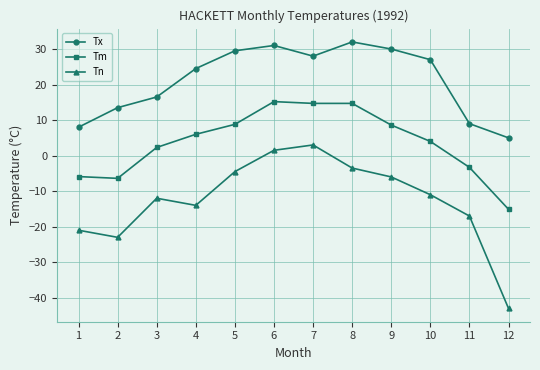

In Tn, how many points are higher than both neighbors (excluding endpoints)?

2